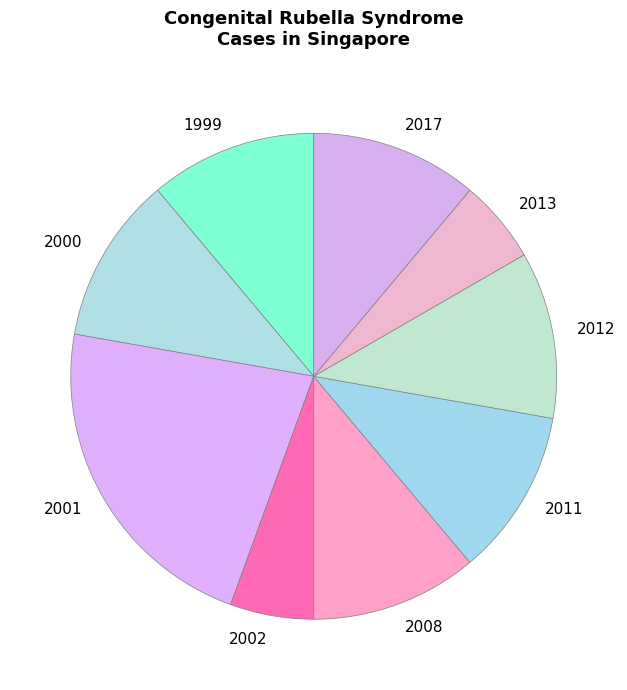

Combined, do 2000 and 2001 account for over 50%?

No